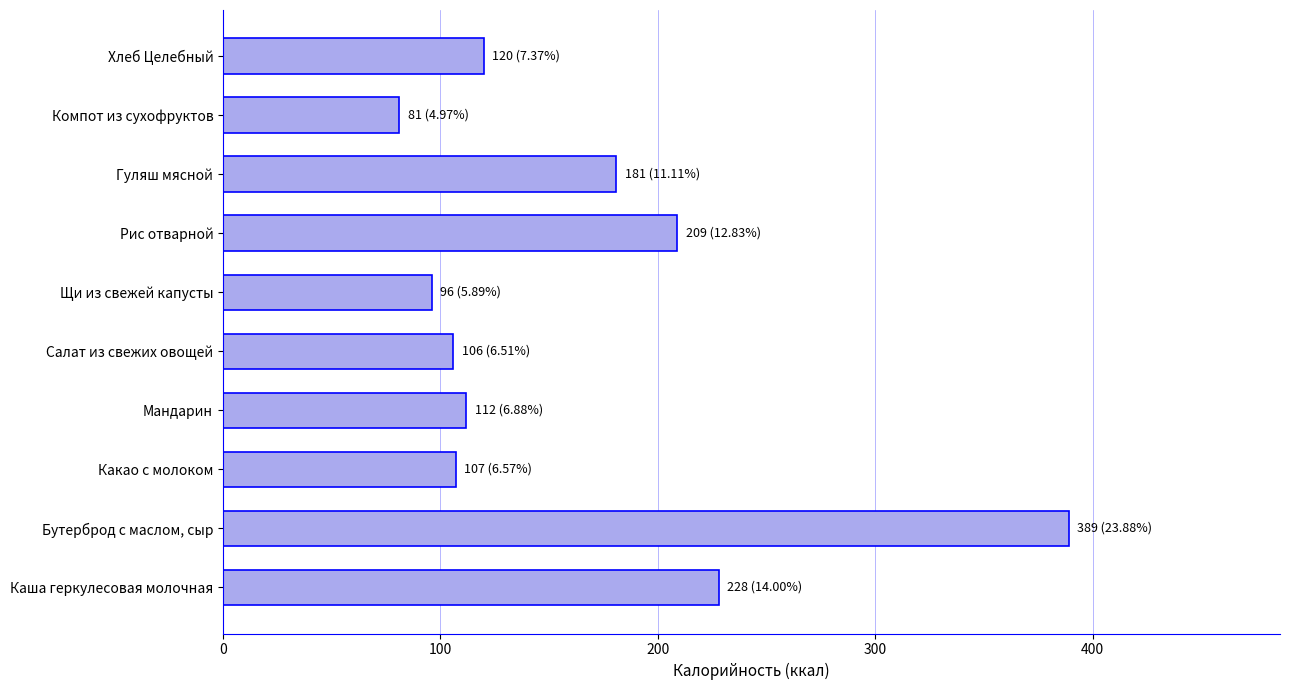

Is it true that the value at Хлеб Целебный is 120?

True